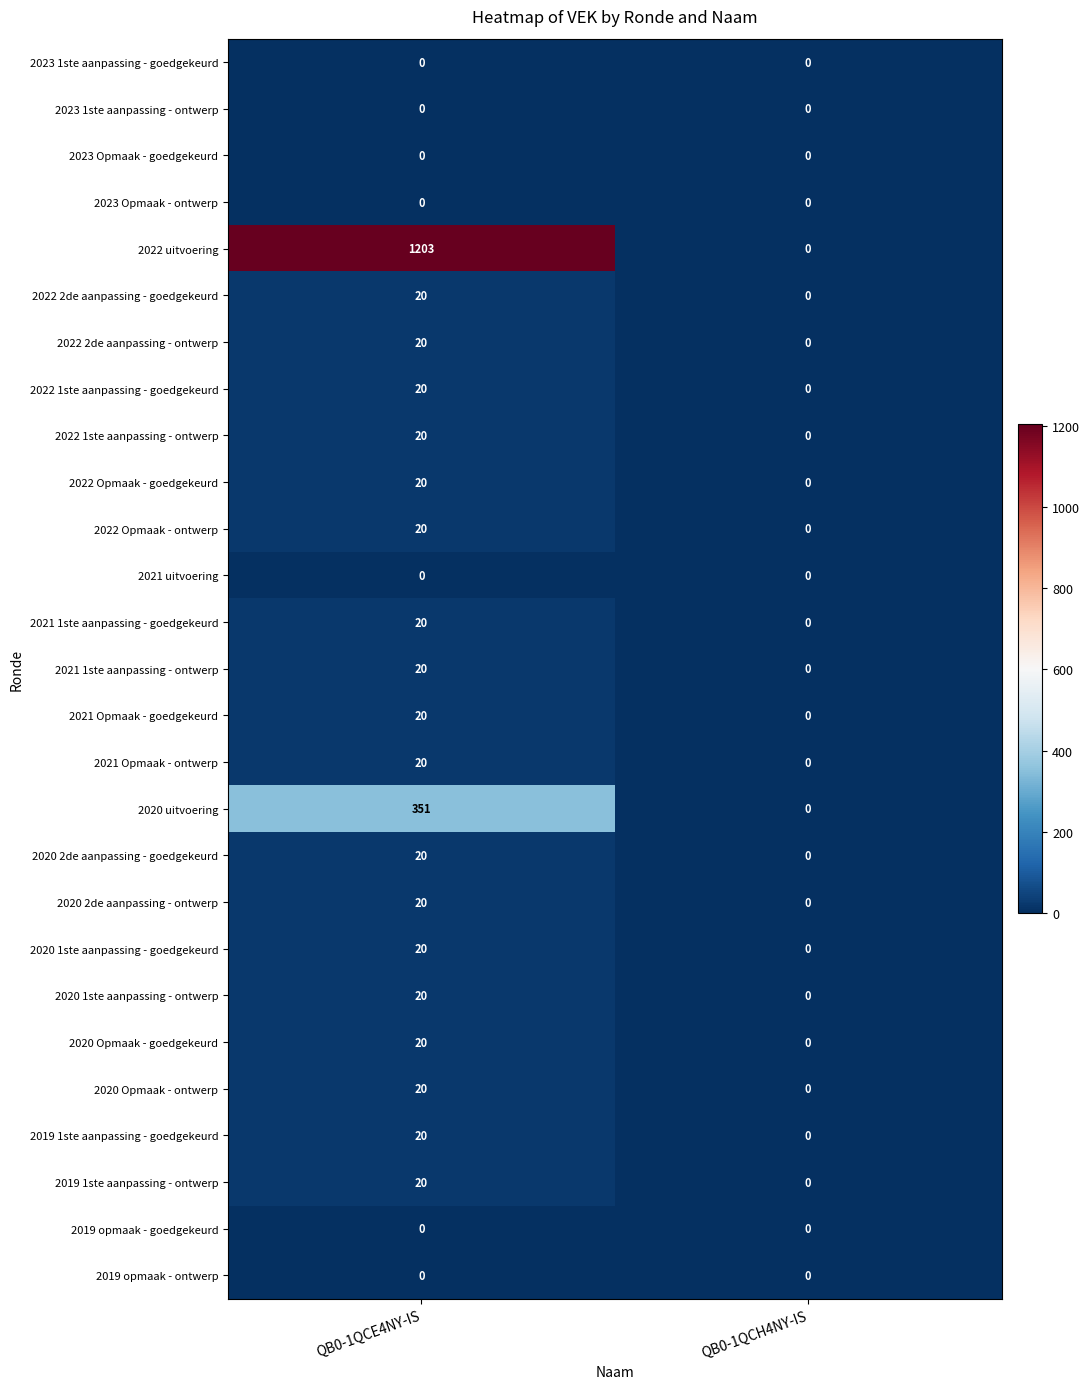

The value of 2022 2de aanpassing - goedgekeurd at QB0-1QCE4NY-IS is 20. True or false?

True